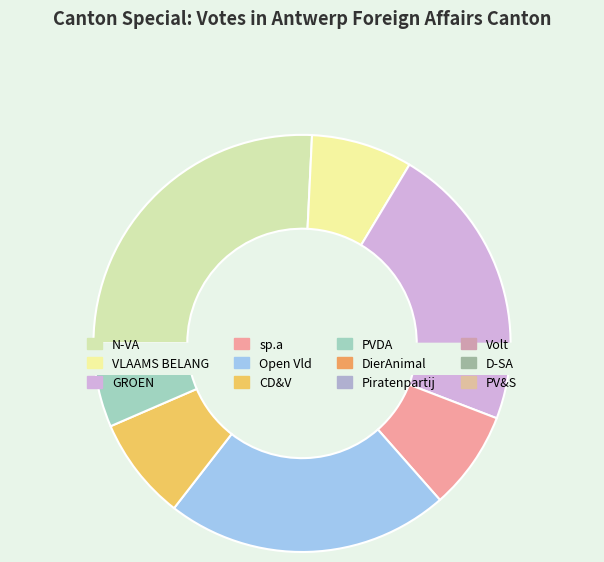

What is the smallest slice in the pie chart?

D-SA